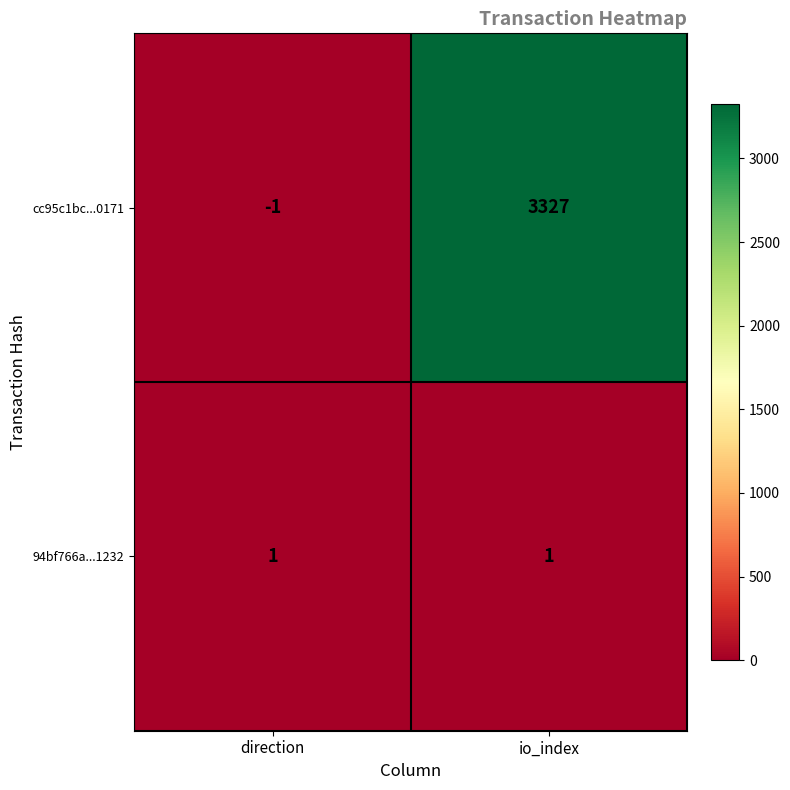

Reading left to right, extract all data points from this chart.

cc95c1bc...0171: -1	3327
94bf766a...1232: 1	1